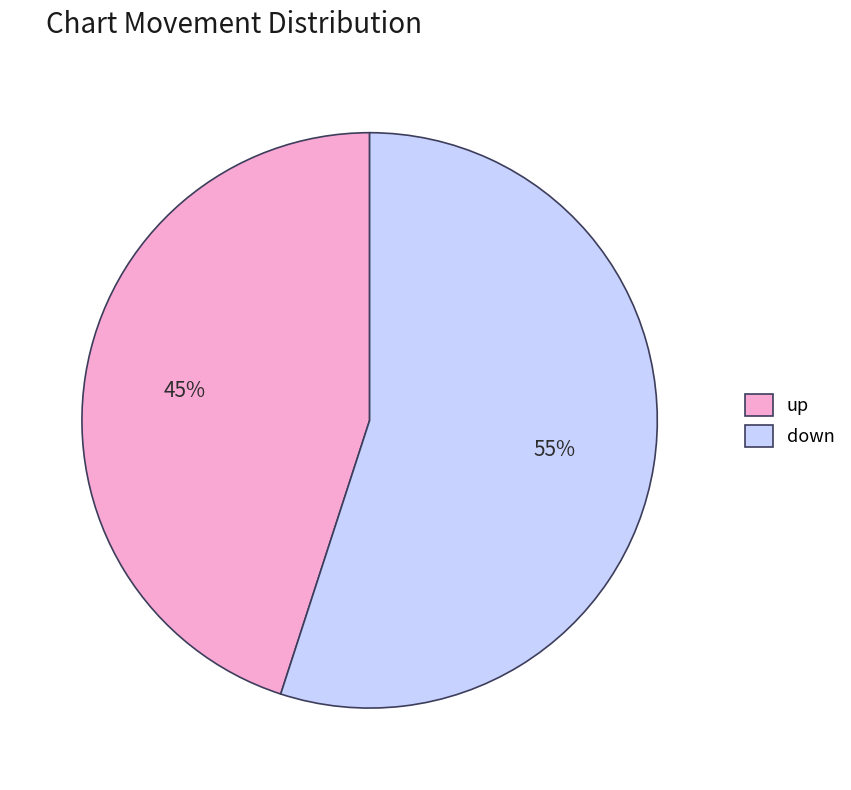

What is the ratio of the value at down to the value at up?

1.2